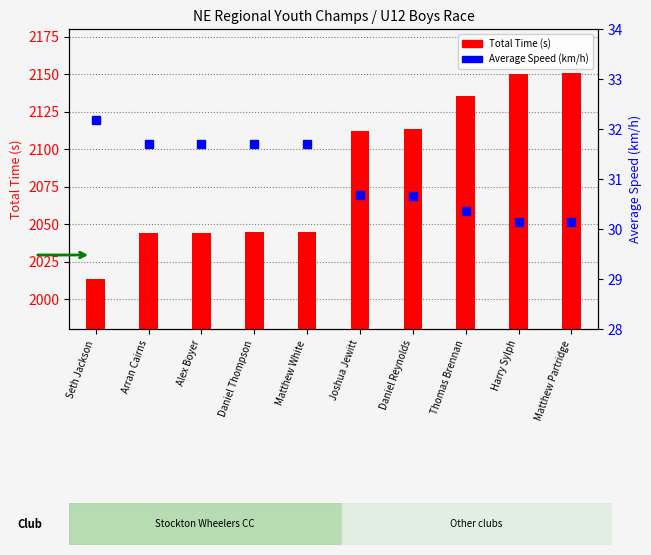

Reading right to left, transcribe all the data shown in this chart.

Total Time: Matthew Partridge=2150.5	Harry Sylph=2150.2	Thomas Brennan=2135.0	Daniel Reynolds=2113.5	Joshua Jewitt=2111.7	Matthew White=2044.7	Daniel Thompson=2044.4	Alex Boyer=2044.2	Arran Cairns=2044.2	Seth Jackson=2013.2
Average Speed: Matthew Partridge=30.1	Harry Sylph=30.1	Thomas Brennan=30.4	Daniel Reynolds=30.7	Joshua Jewitt=30.7	Matthew White=31.7	Daniel Thompson=31.7	Alex Boyer=31.7	Arran Cairns=31.7	Seth Jackson=32.2